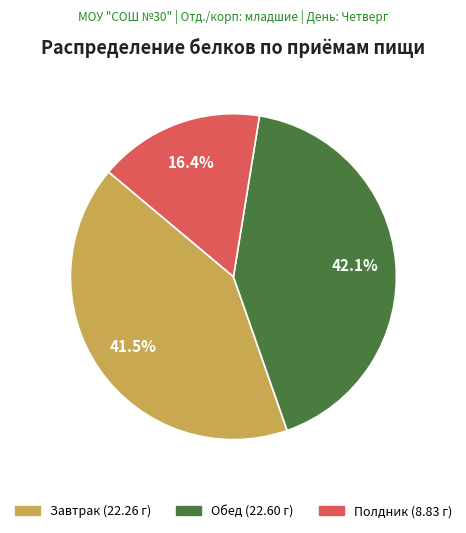

True or false: Обед accounts for 34% of the total.

False